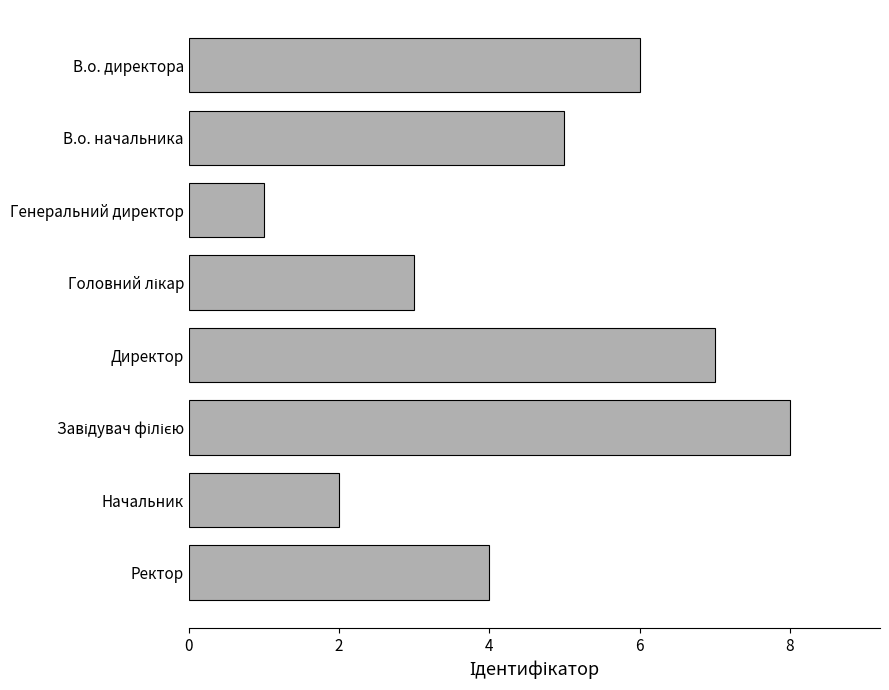

What is the label of the 5th bar from the top?

Директор